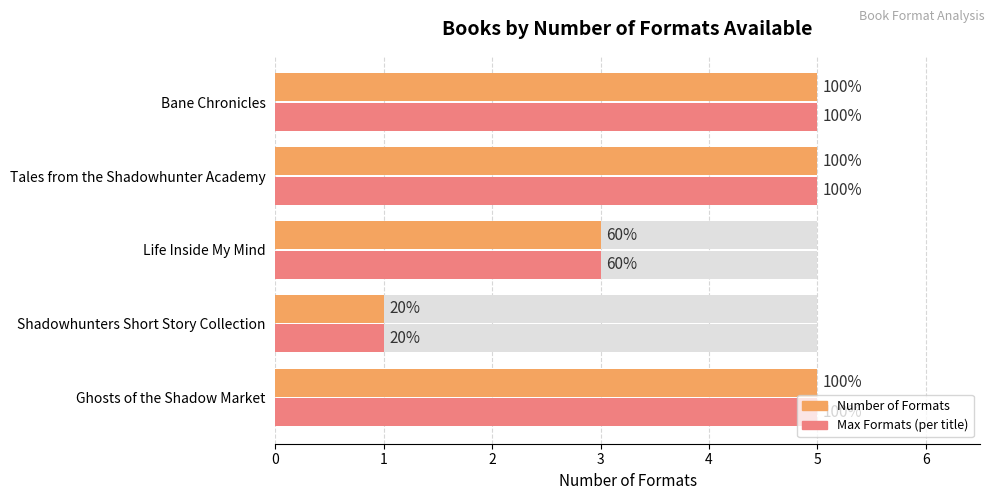

Reading left to right, extract all data points from this chart.

Number of Formats: 5	1	3	5	5
Max Formats (same title): 5	1	3	5	5